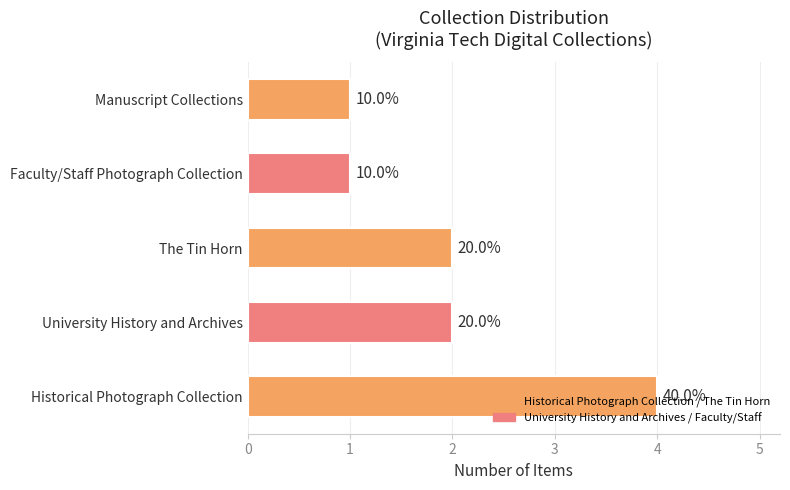

How many bars are there in total?

5